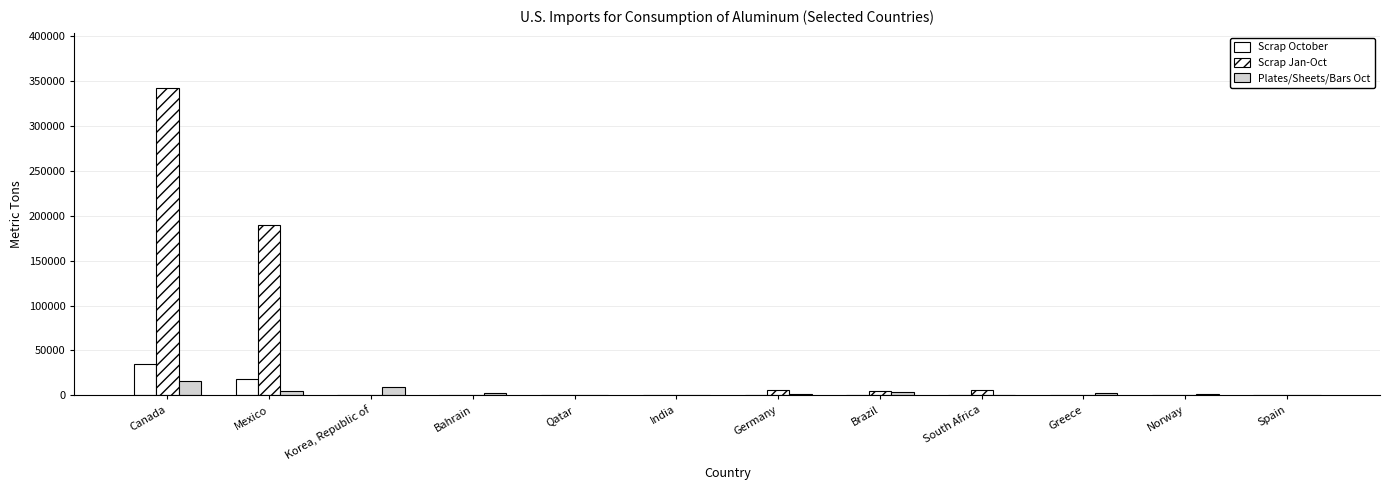

How many groups of bars are there?

12